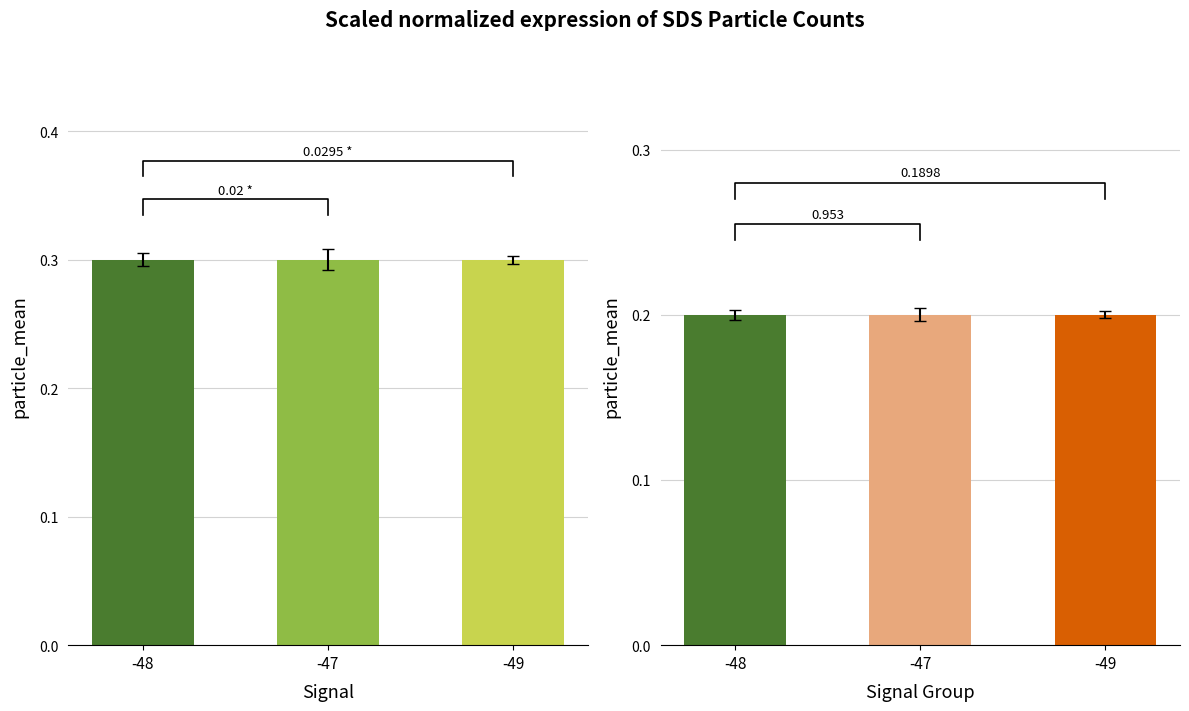

Rank the categories by SDS_P2 value from lowest to highest.

-48, -47, -49